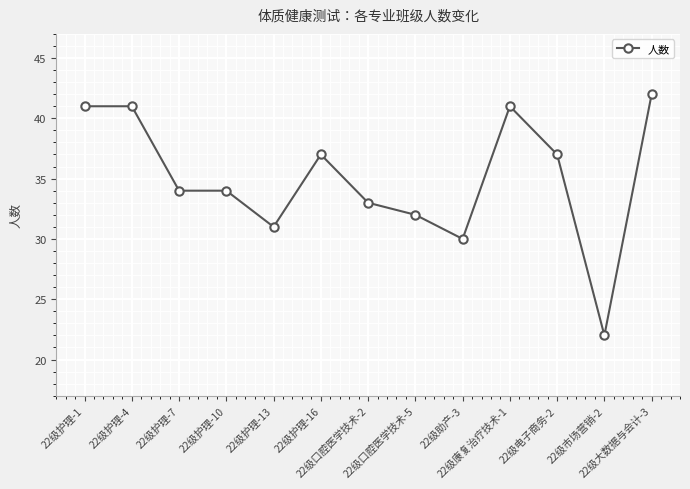

What is the change in value from 22级护理-7 to 22级助产-3?

-4